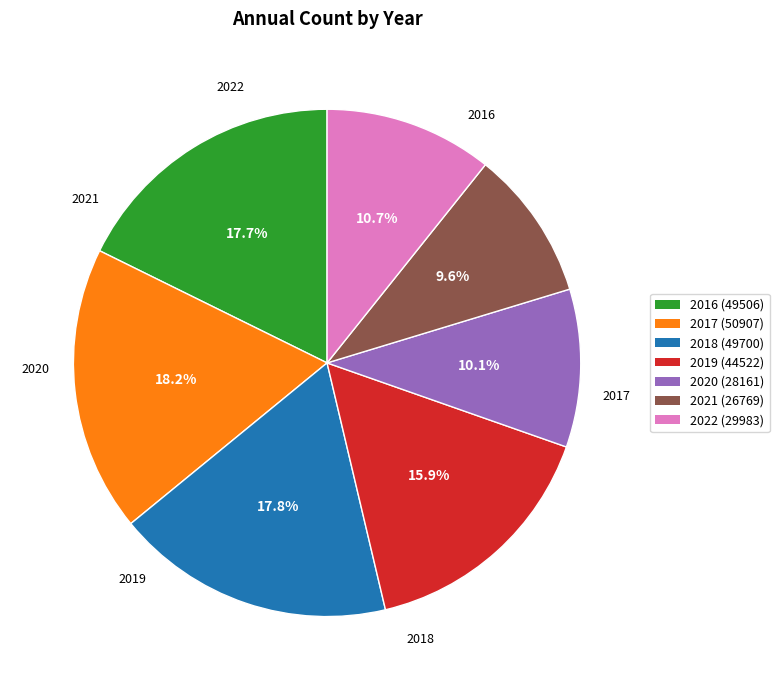

Count the number of slices in the pie.

7